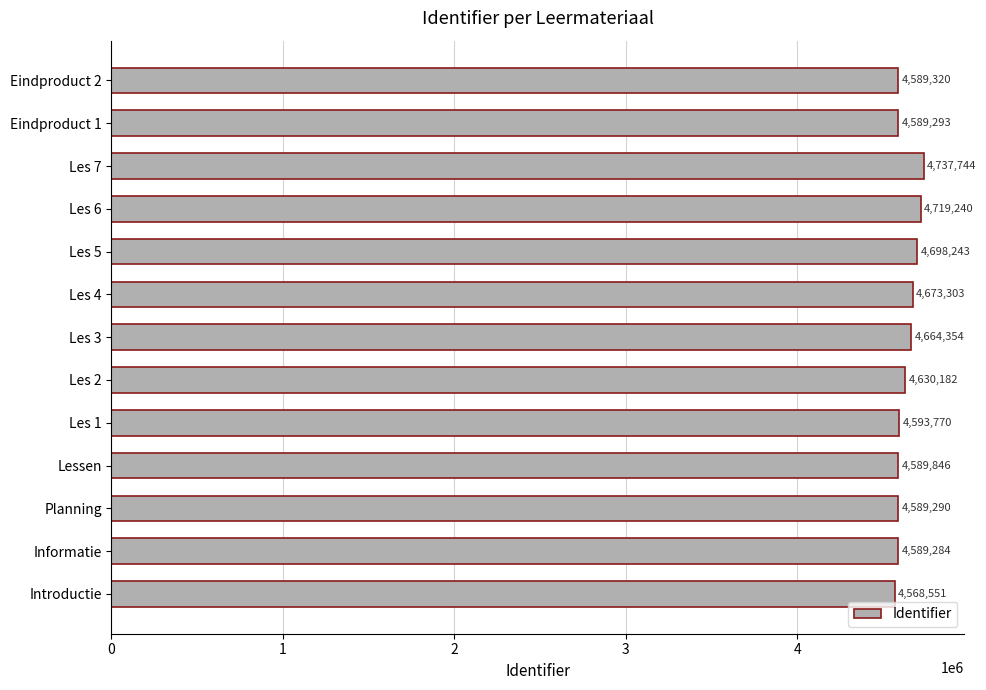

Reading bottom to top, transcribe all the data shown in this chart.

Introductie=4568551	Informatie=4589284	Planning=4589290	Lessen=4589846	Les 1=4593770	Les 2=4630182	Les 3=4664354	Les 4=4673303	Les 5=4698243	Les 6=4719240	Les 7=4737744	Eindproduct 1=4589293	Eindproduct 2=4589320